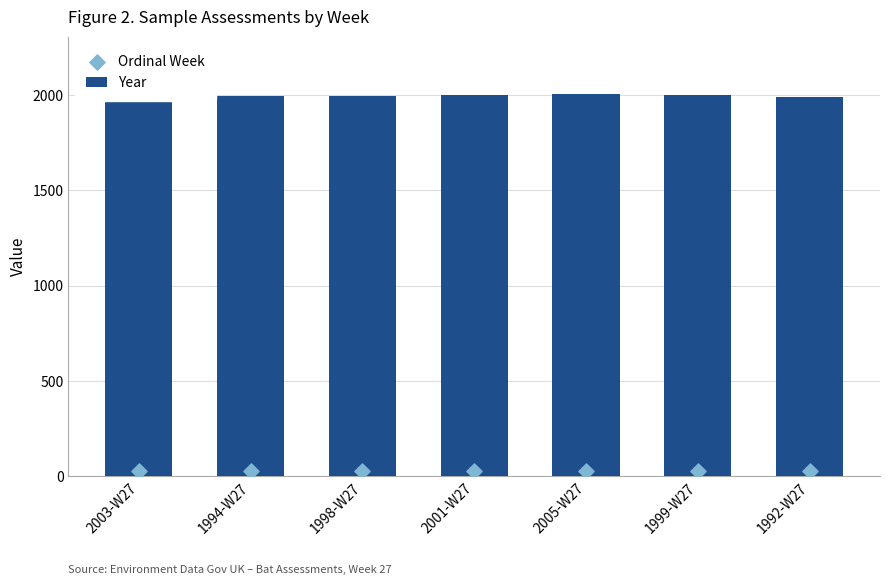

Which series has the widest spread of Y values?

Year